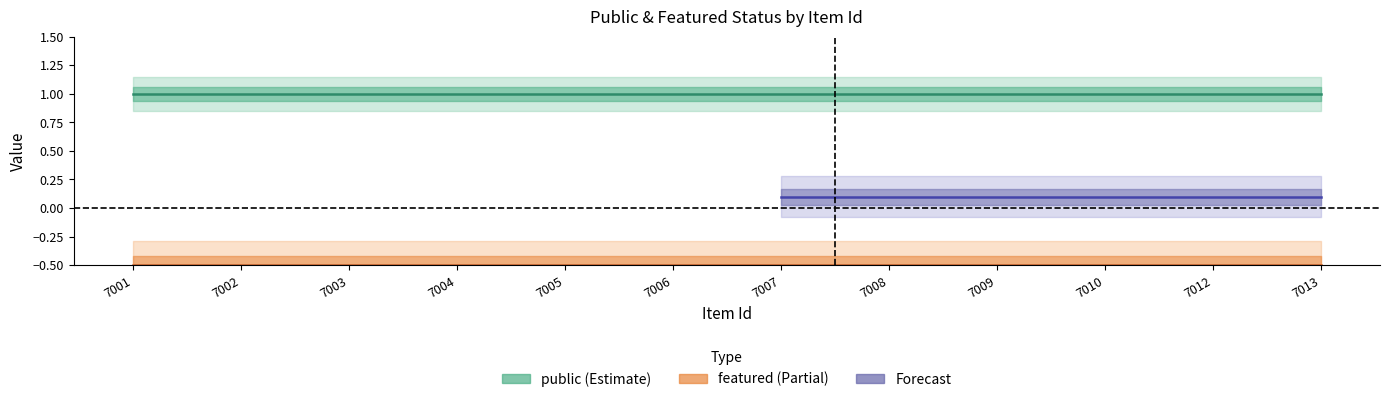

Does the chart display data point markers on the line(s)?

No